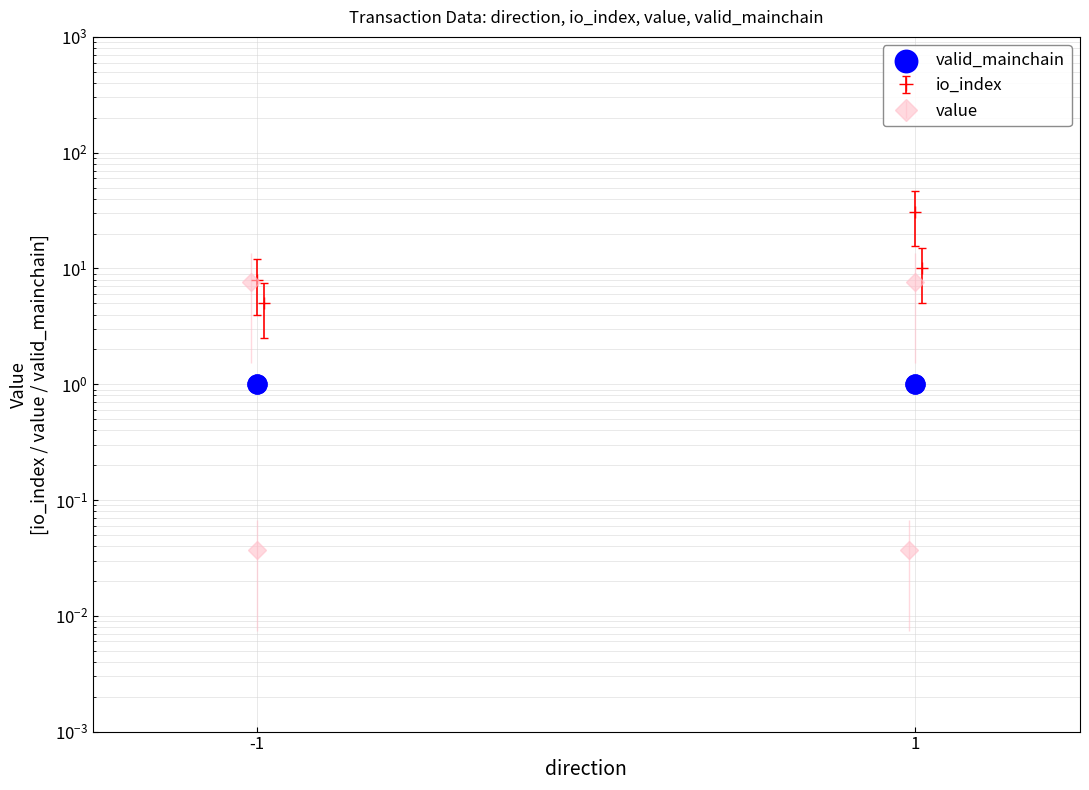

Which series reaches the maximum Y coordinate?

io_index